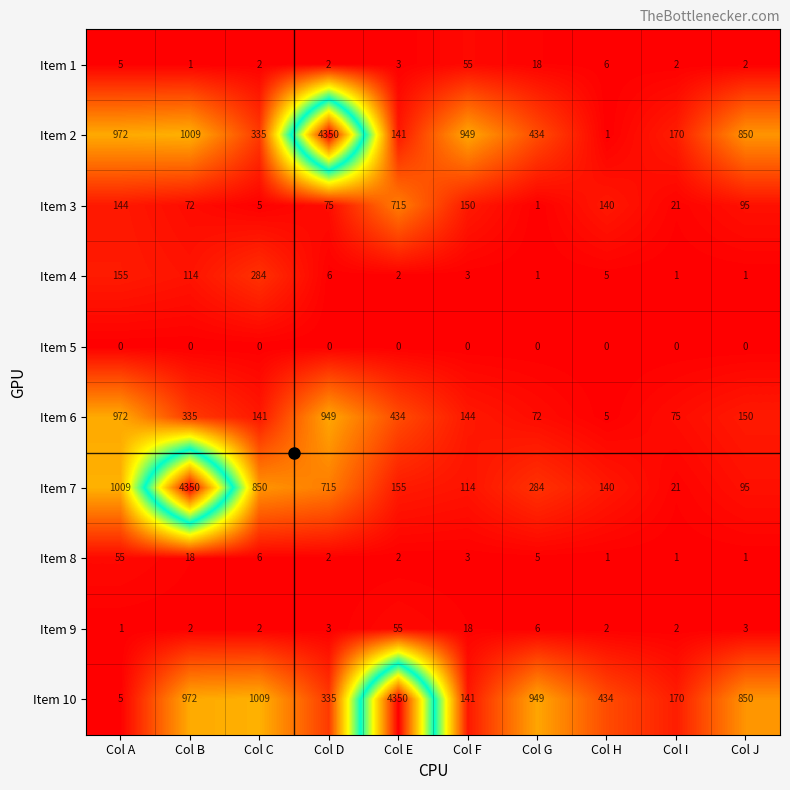

Which series has the widest spread of values?

Item 2